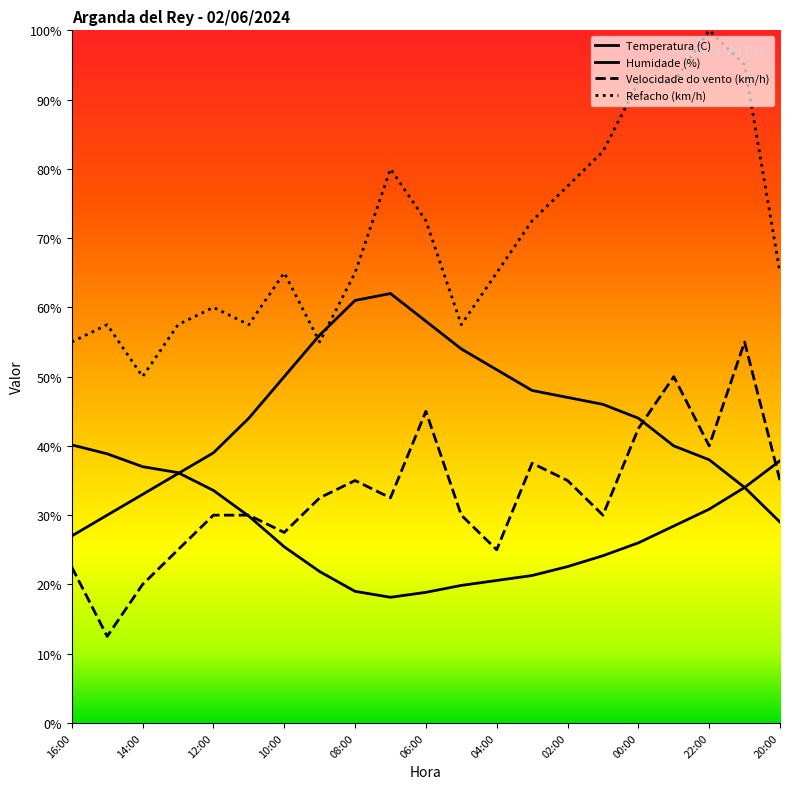

Reading left to right, list all the values displayed in this chart.

Temperatura (C): 40.1	38.9	37.0	36.1	33.6	29.9	25.4	21.9	19.0	18.1	18.9	19.9	20.6	21.3	22.6	24.1	26.0	28.4	30.9	34.0	37.9
Humidade (%): 27.0	30.0	33.0	36.0	39.0	44.0	50.0	56.0	61.0	62.0	58.0	54.0	51.0	48.0	47.0	46.0	44.0	40.0	38.0	34.0	29.0
Velocidade do vento (km/h): 22.5	12.5	20.0	25.0	30.0	30.0	27.5	32.5	35.0	32.5	45.0	30.0	25.0	37.5	35.0	30.0	42.5	50.0	40.0	55.0	35.0
Refacho (km/h): 55.0	57.5	50.0	57.5	60.0	57.5	65.0	55.0	65.0	80.0	72.5	57.5	65.0	72.5	77.5	82.5	92.5	92.5	100.0	95.0	65.0